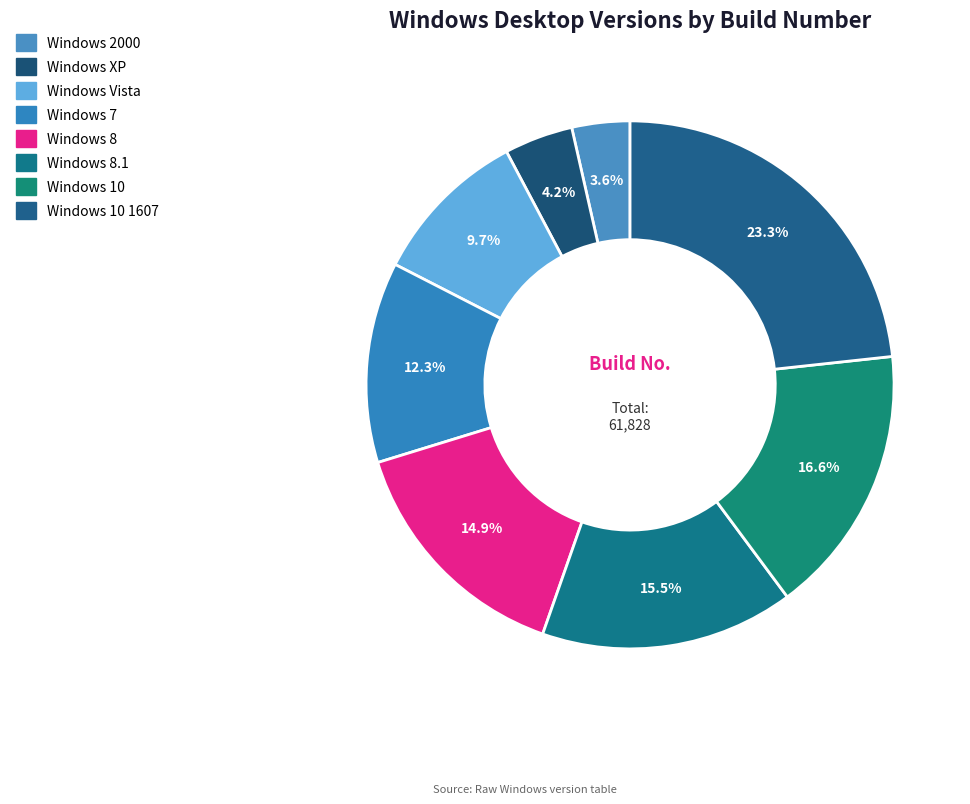

Is there a majority slice in this chart?

No